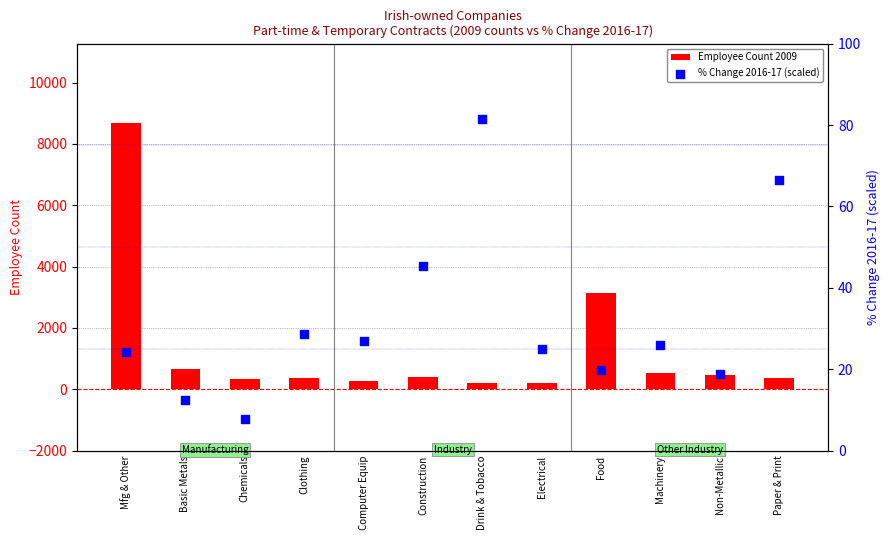

Which series has the largest Y range (max minus min)?

Employee Count 2009